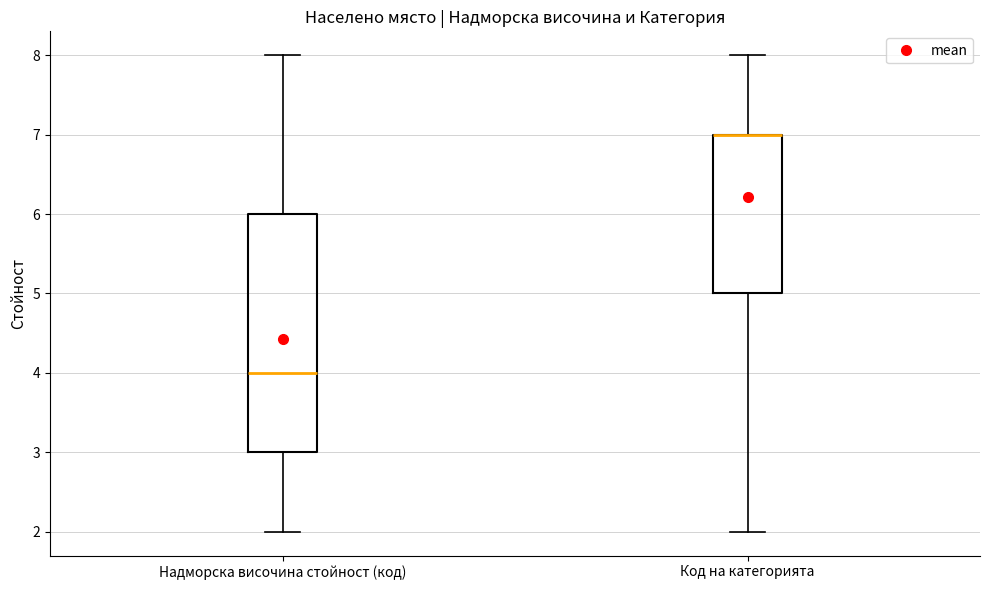

Reading left to right, transcribe this box plot: for each box, give where its median line is, the range the box spans, and where its two whiskers end, as read against the y-axis. The values are not printed on the chart, so give them approximately, as read against the axis.

Надморска височина стойност (код): median 4, box 3 to 6, whiskers 2 to 8
Код на категорията: median 7 (drawn on the box's upper edge), box 5 to 7, whiskers 2 to 8